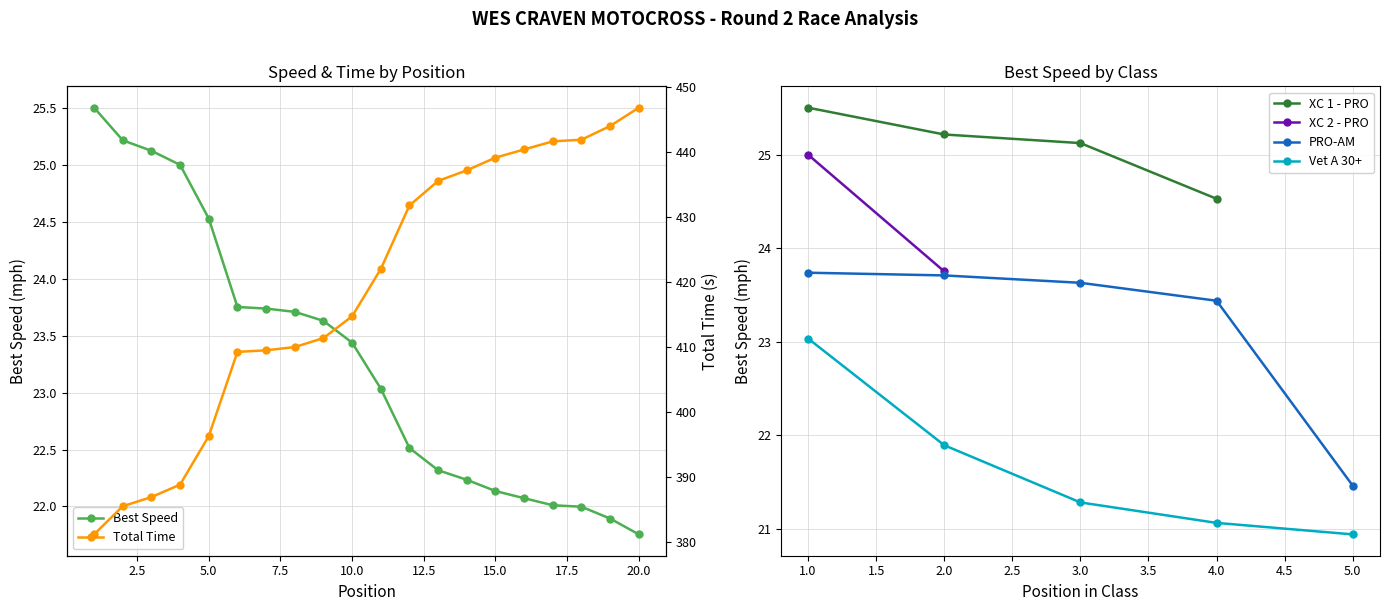

List the labels in order of Vet A 30+ value, smallest first.

5.0, 4.0, 3.0, 2.0, 1.0